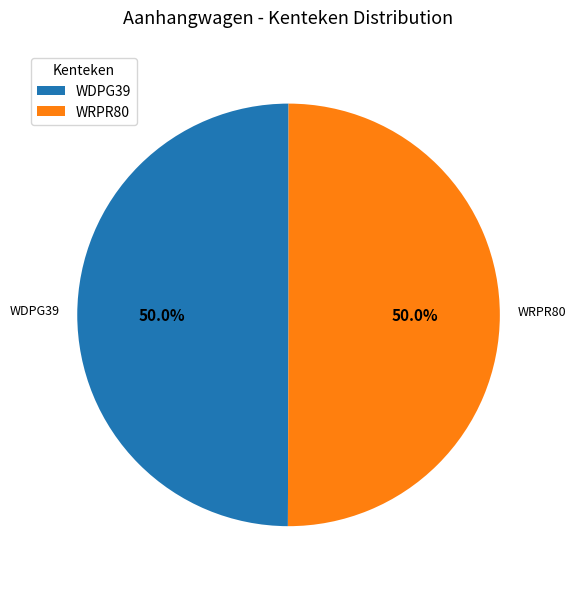

What is the ratio of the value at WRPR80 to the value at WDPG39?

1.0